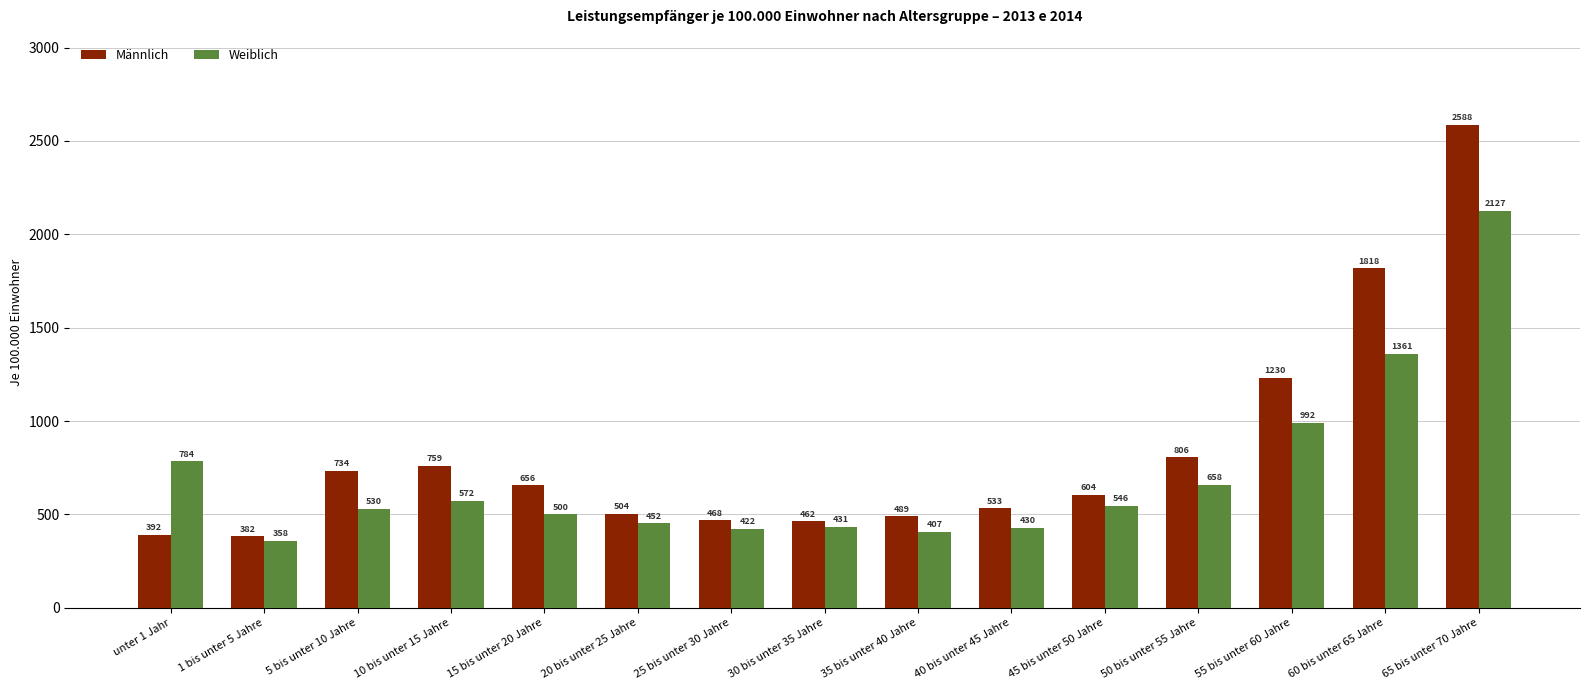

What is the average value of the Männlich series?

828.3